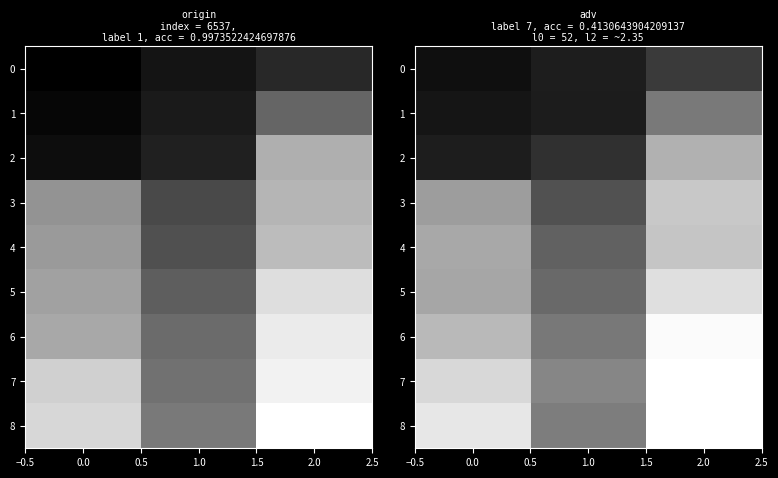

Is it true that 4 equals 0.3 at 0.0?

False